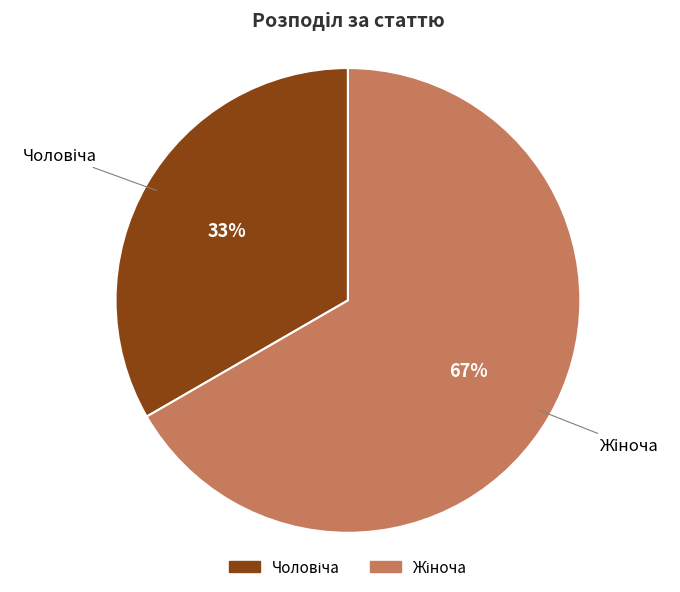

Is there any slice that represents more than half of the pie?

Yes